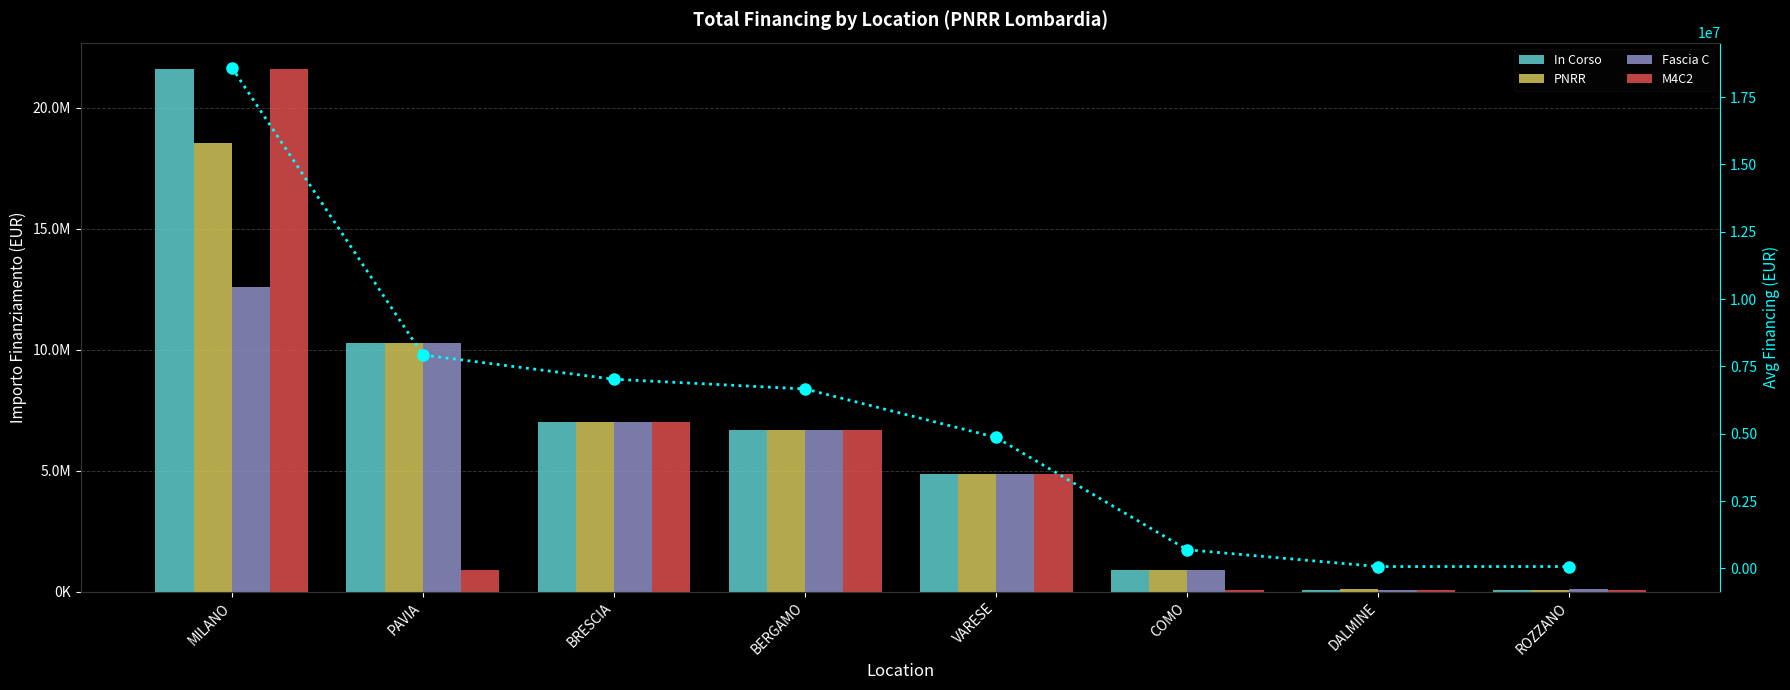

What is the difference between the second highest and minimum values in the Avg Financing series?

7855950.1